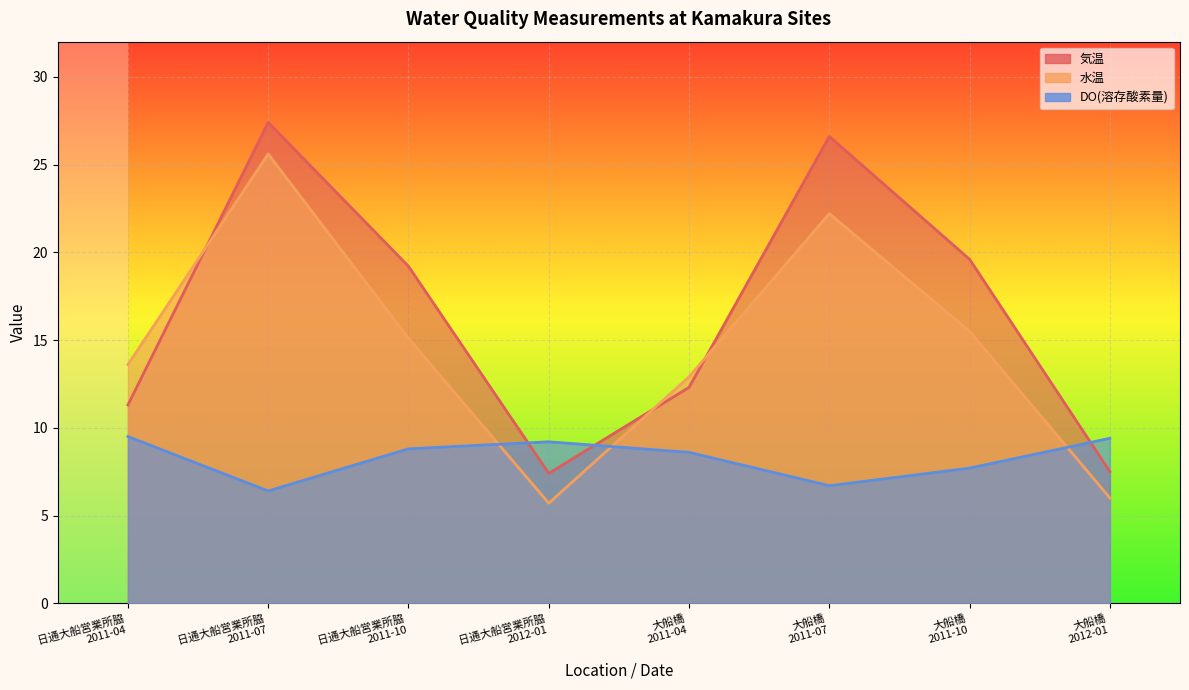

Count the number of categories in the chart.

8